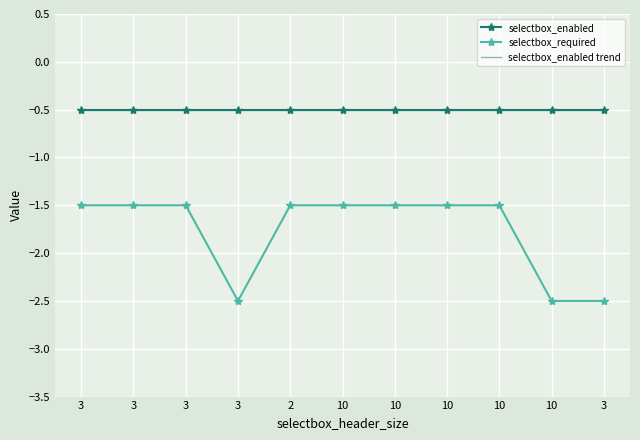

True or false: selectbox_required and selectbox_enabled trend intersect in this chart.

False